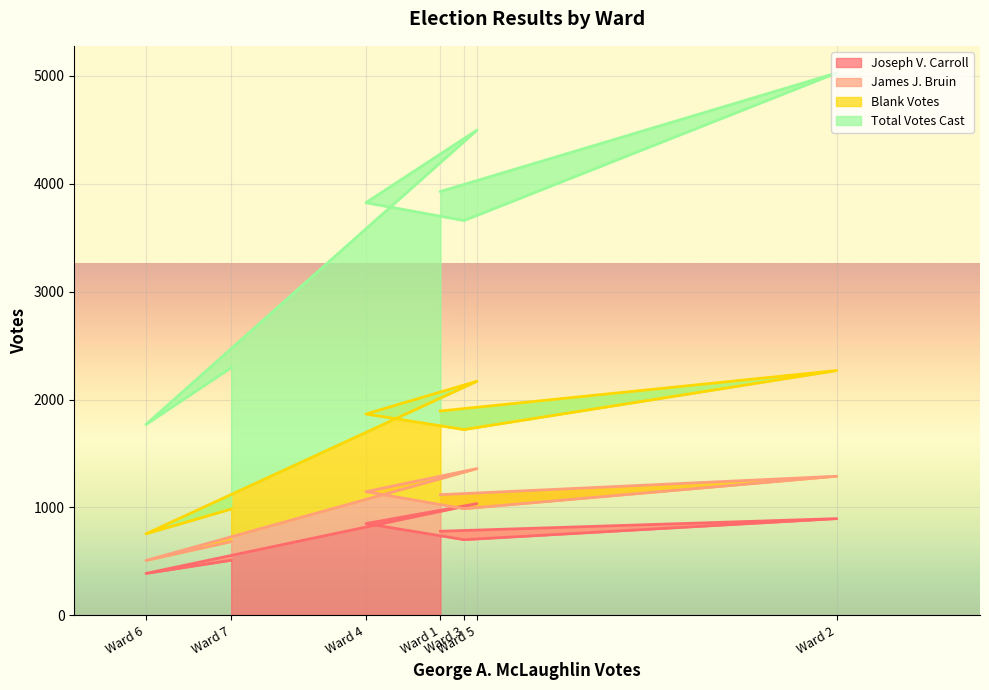

At which label does Joseph V. Carroll reach its peak?

Ward 5